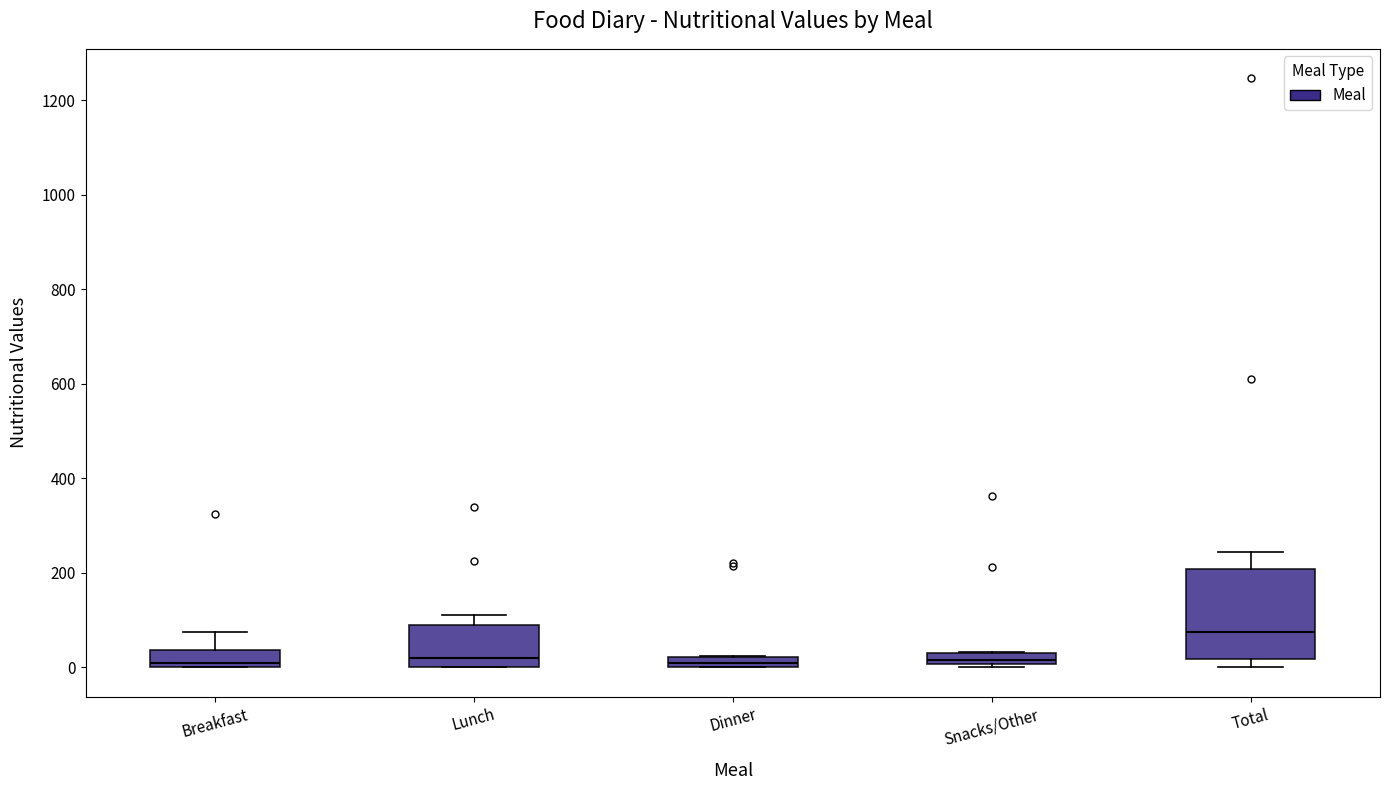

Where is the lower edge of the box for Total on the y-axis? The values are not printed on the chart, so give them approximately, as read against the axis.

20